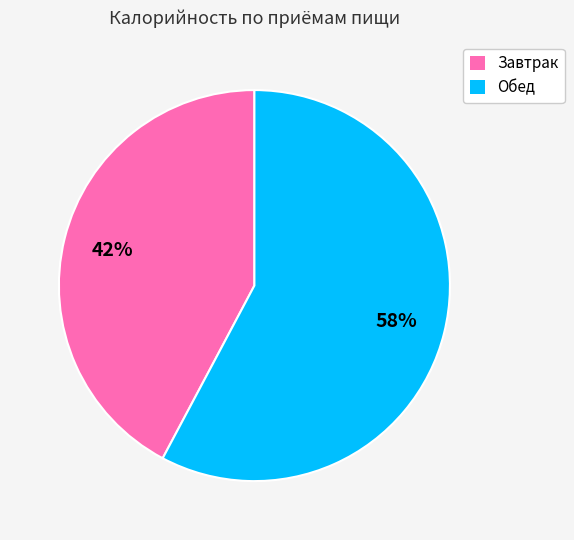

Do Завтрак and Обед together represent more than half of the pie?

Yes